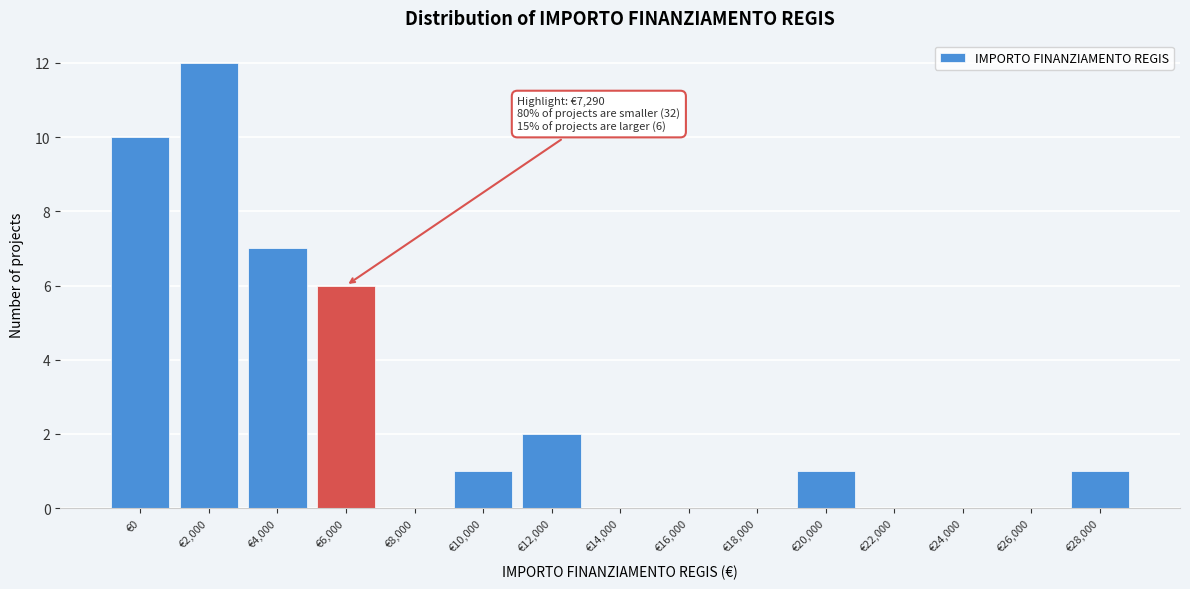

Reading left to right, extract all data points from this chart.

€0=10	€2,000=12	€4,000=7	€6,000=6	€8,000=0	€10,000=1	€12,000=2	€14,000=0	€16,000=0	€18,000=0	€20,000=1	€22,000=0	€24,000=0	€26,000=0	€28,000=1